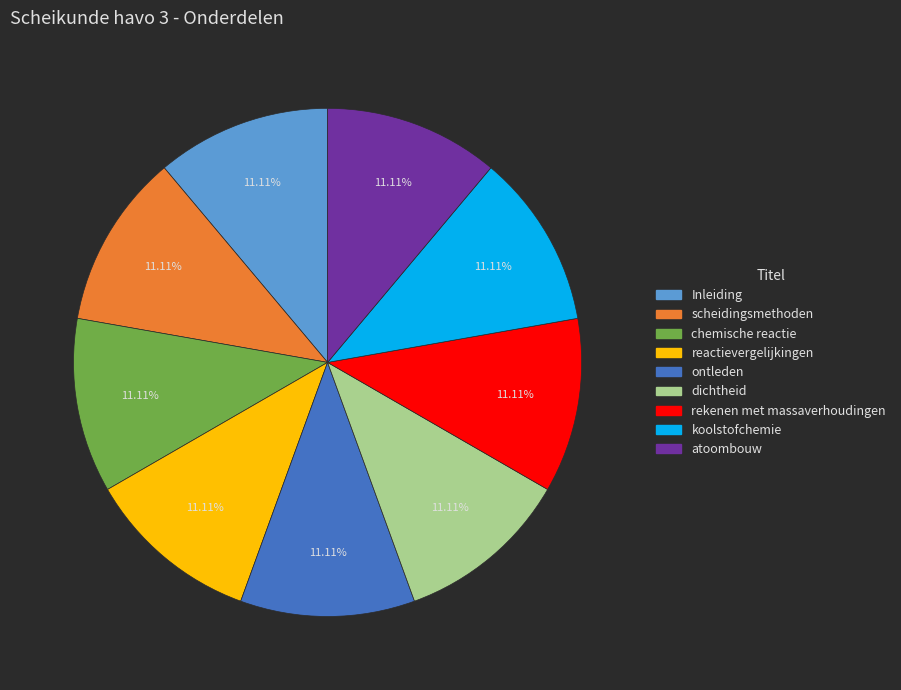

Is it true that dichtheid is 1% of the pie?

False